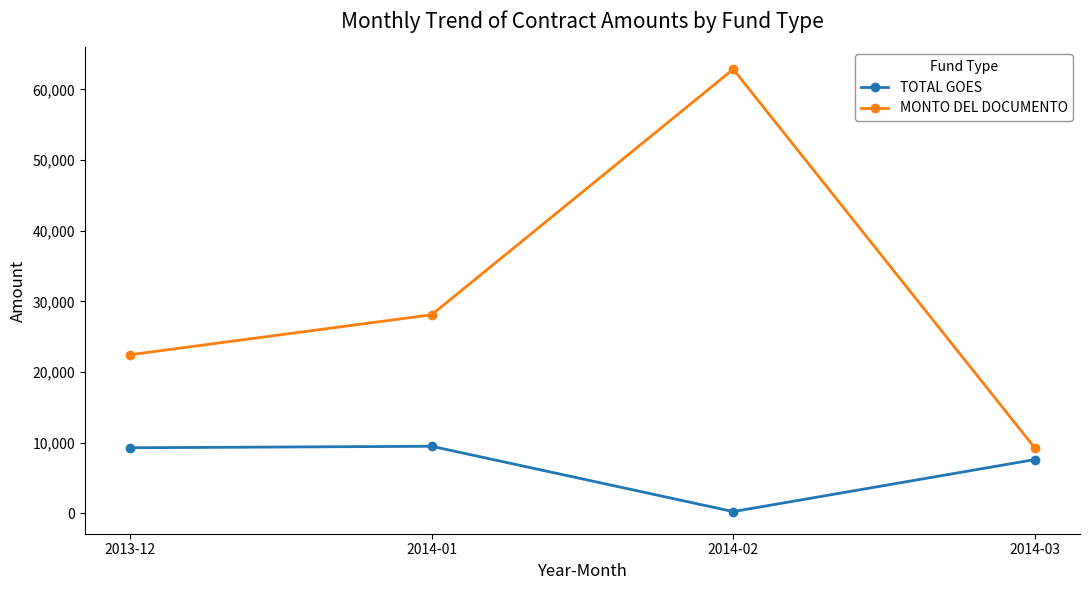

The value of TOTAL GOES at 2014-01 is 9500.0. True or false?

True